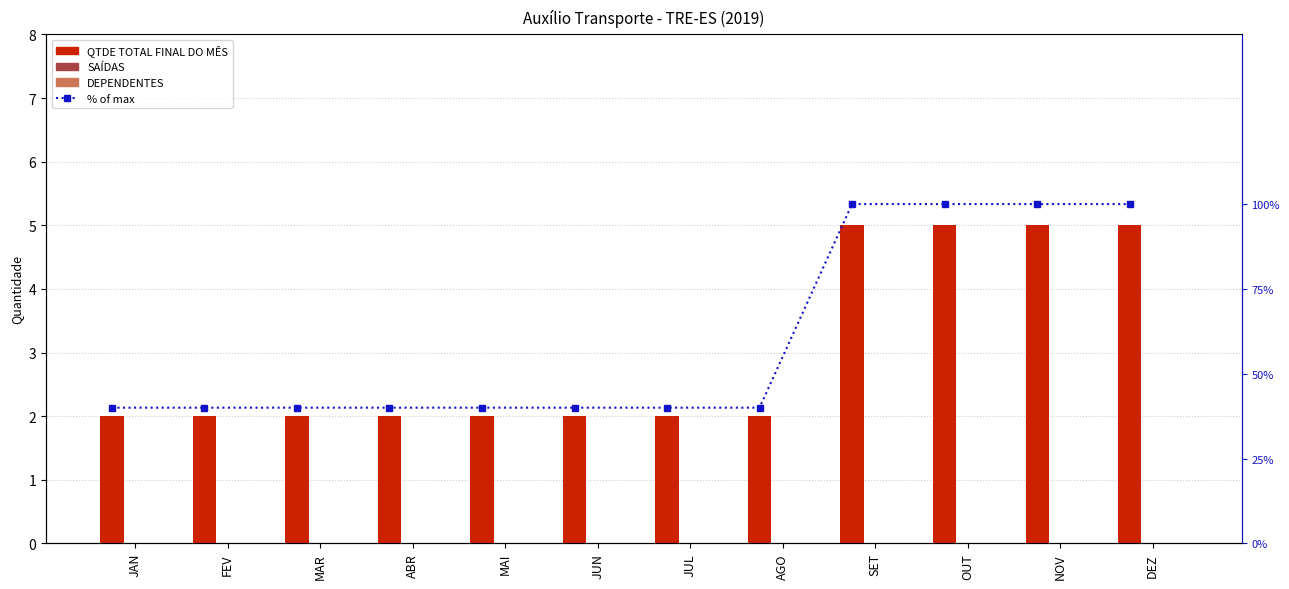

Rank the series by their maximum value, from highest to lowest.

% of max, QTDE TOTAL FINAL DO MÊS, SAÍDAS, DEPENDENTES